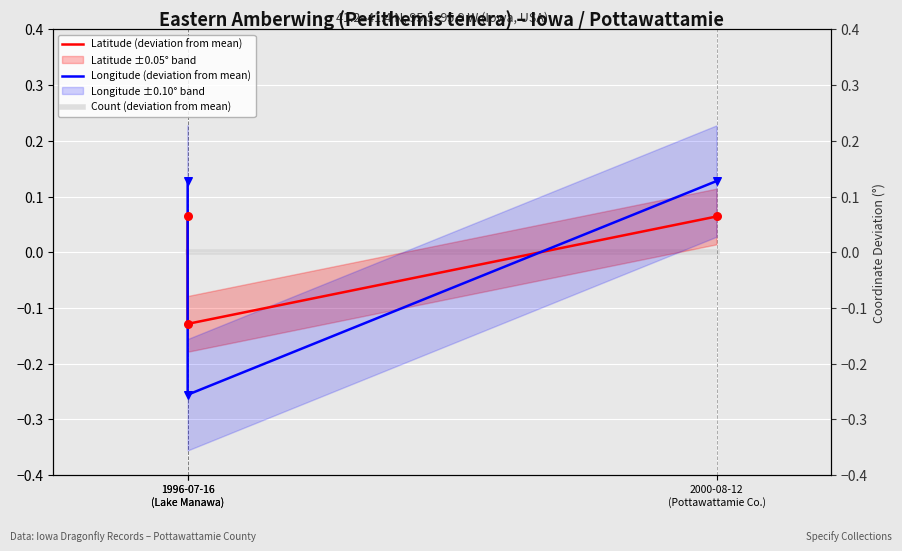

Which series reaches the maximum Y coordinate?

Longitude (deviation from mean)